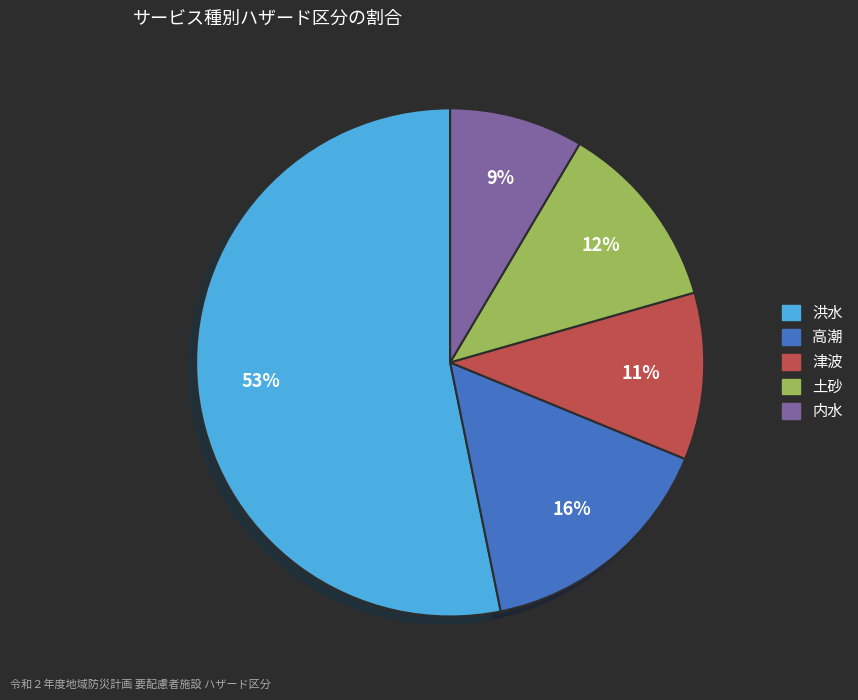

How many slices are in this pie chart?

5